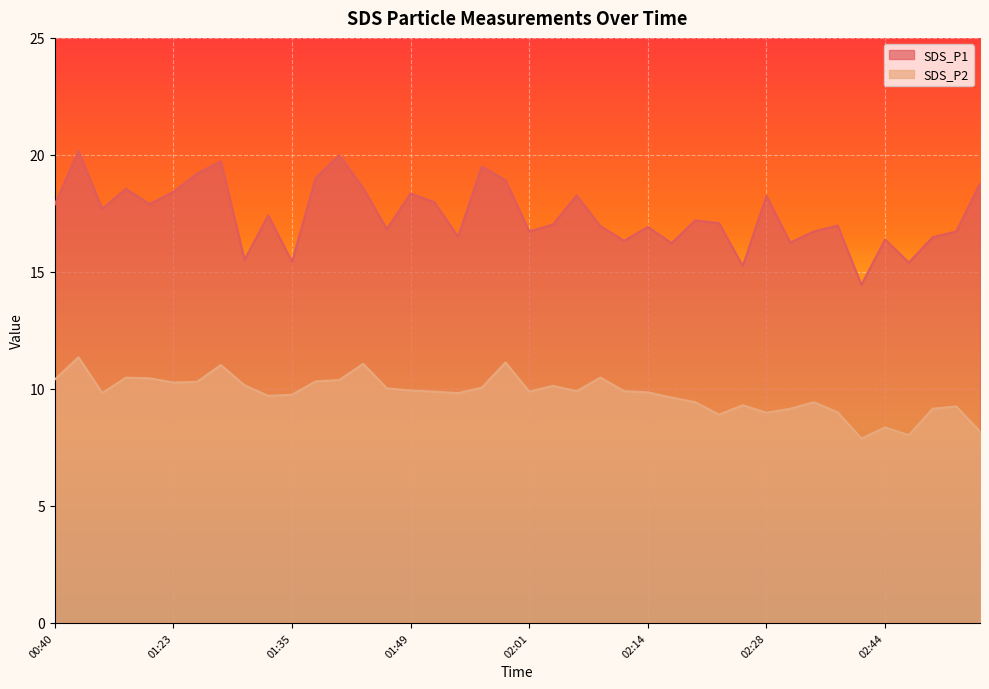

Rank the series by their average value, from lowest to highest.

SDS_P2, SDS_P1